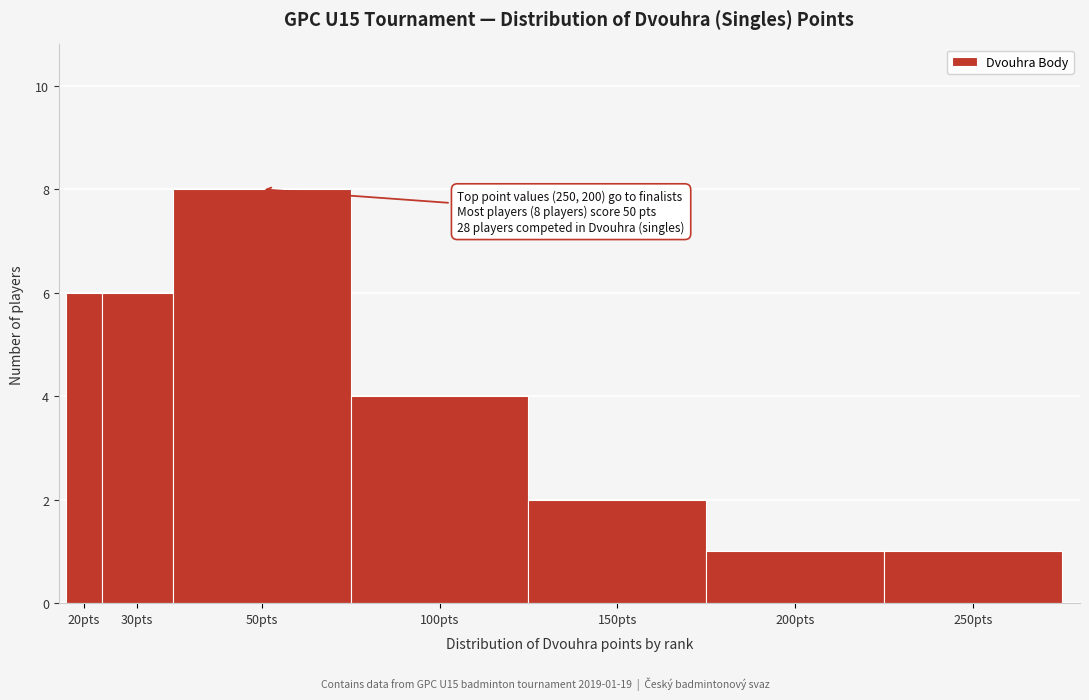

Reading left to right, list all the values displayed in this chart.

6	6	8	4	2	1	1